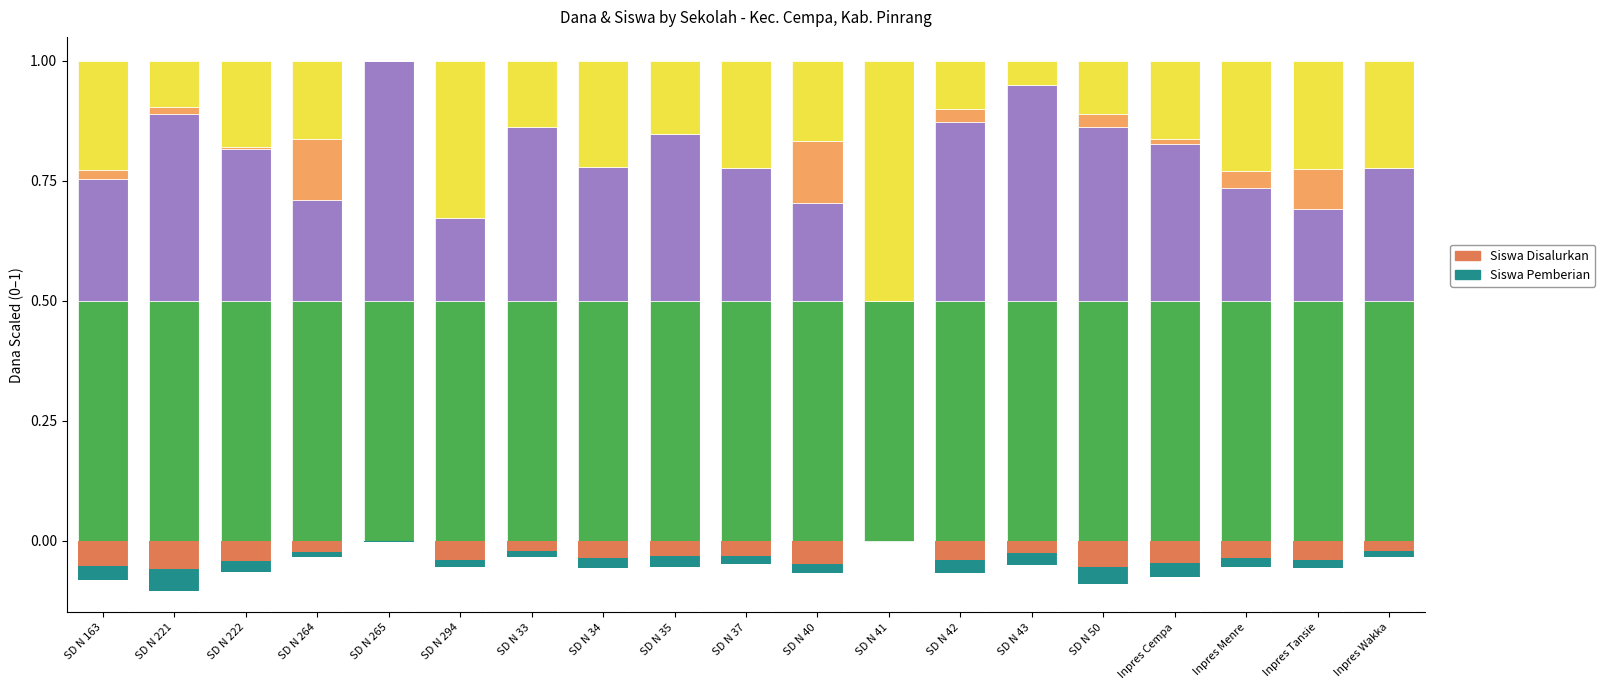

Is it true that Pemberian Relaksasi equals 0.1 at SD N 264?

False